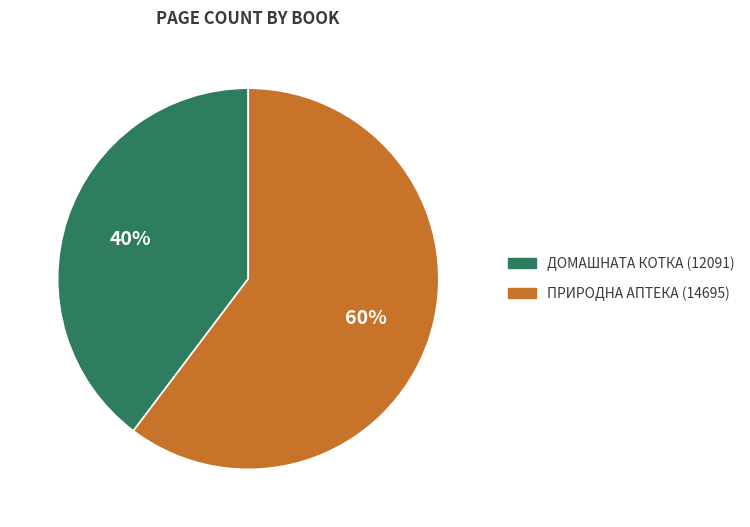

Does any single category account for the majority?

Yes